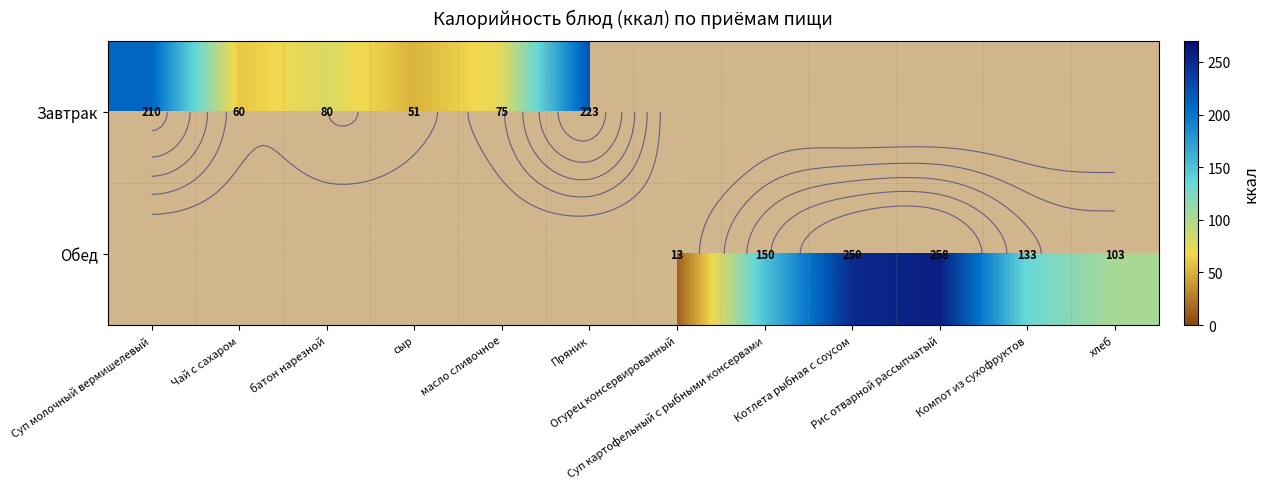

How many categories are shown in the chart?

12